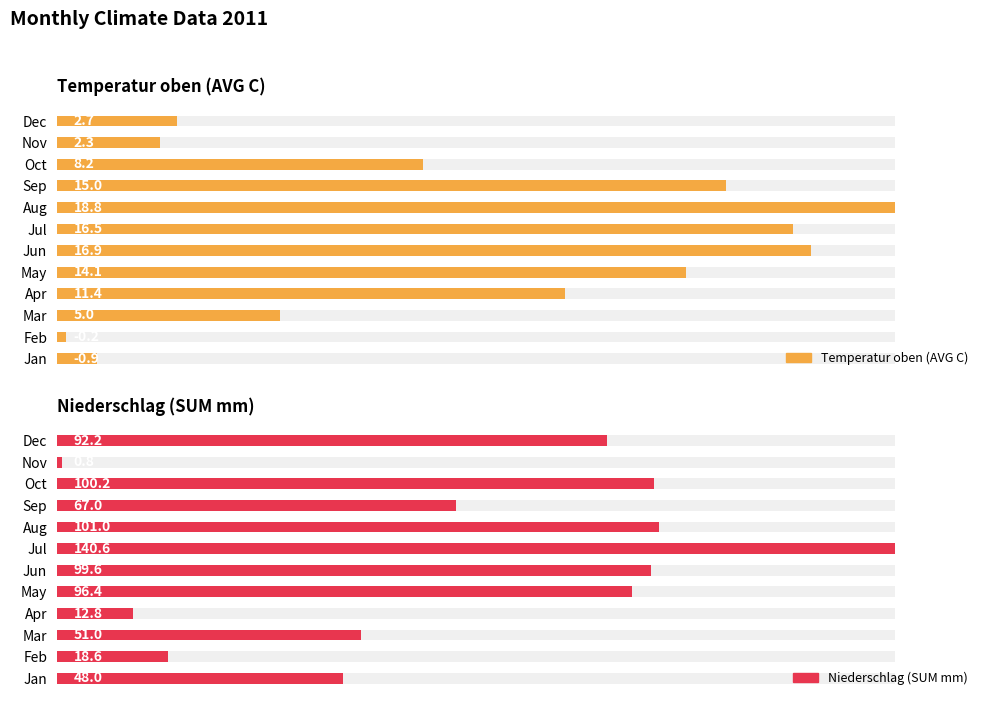

Where does the Niederschlag (SUM mm) series first go above 65?

May